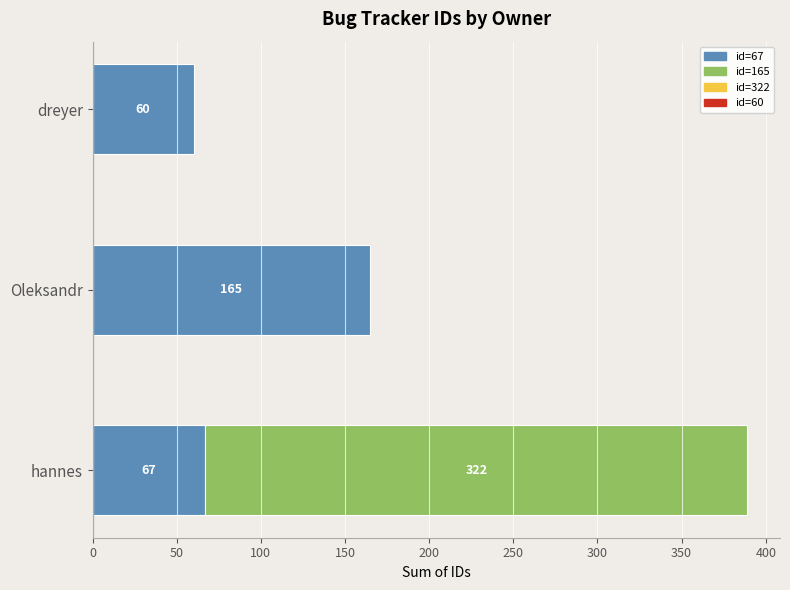

What is the value of the 3rd bar from the left?

60